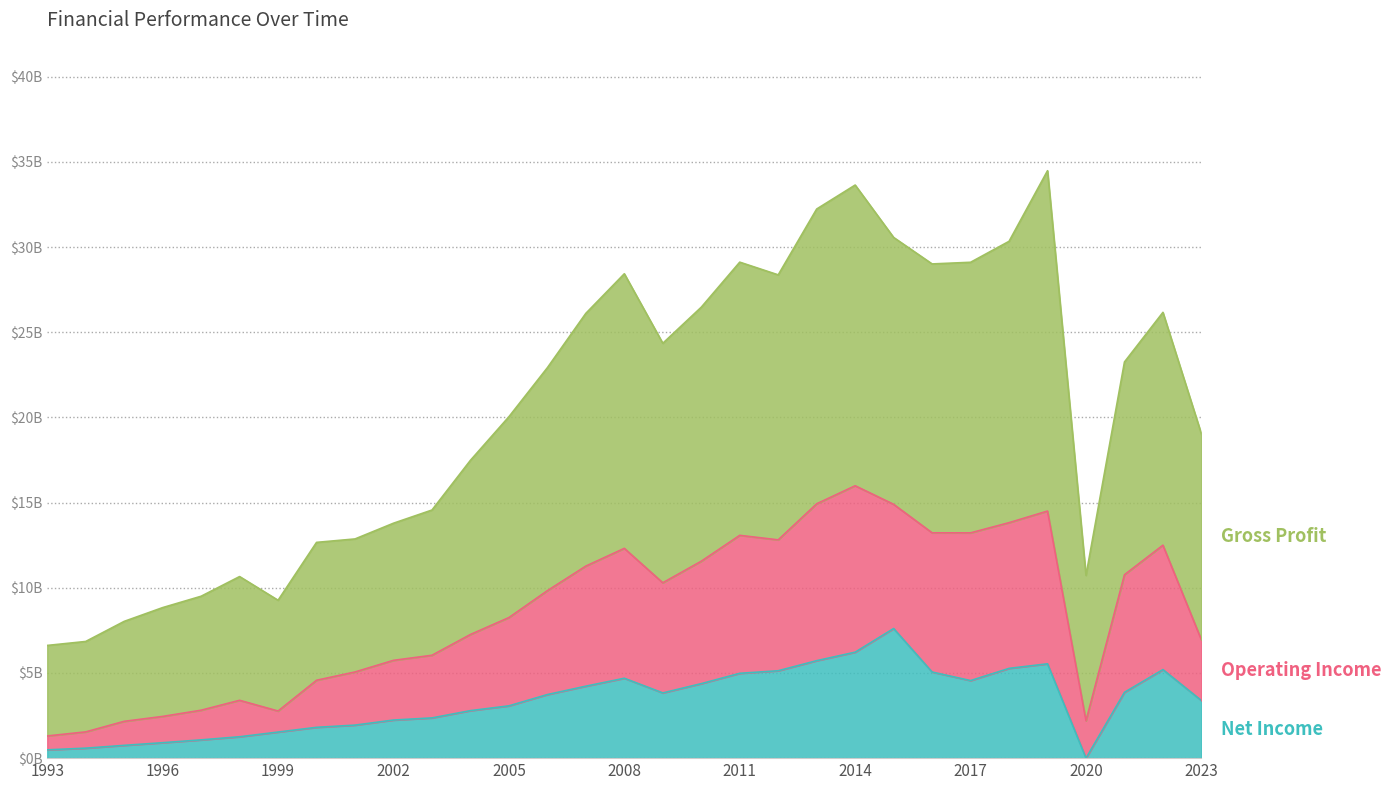

True or false: Gross Profit and Operating Income intersect in this chart.

False